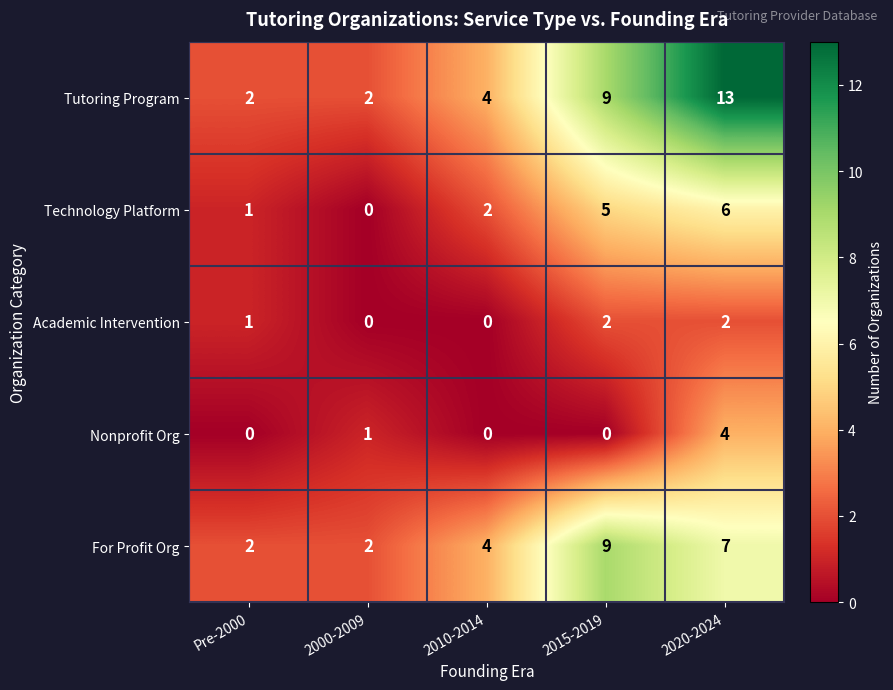

At which category is the sum across all series the highest?

2020-2024